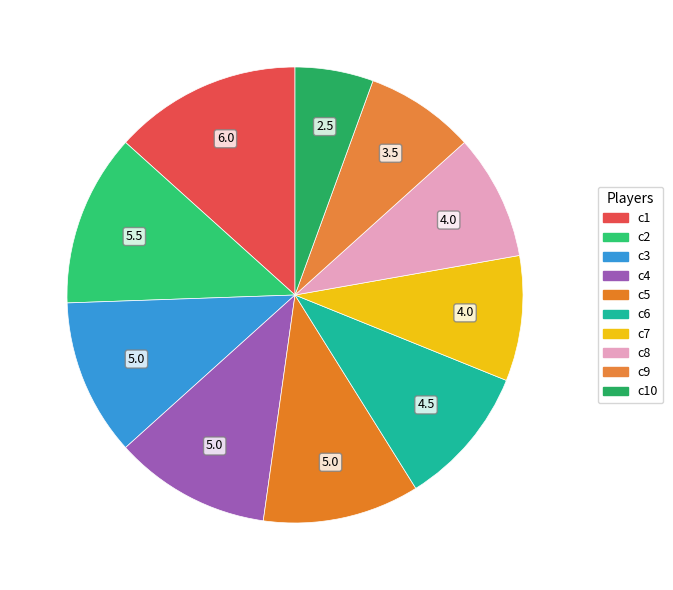

Is there any slice that represents more than half of the pie?

No